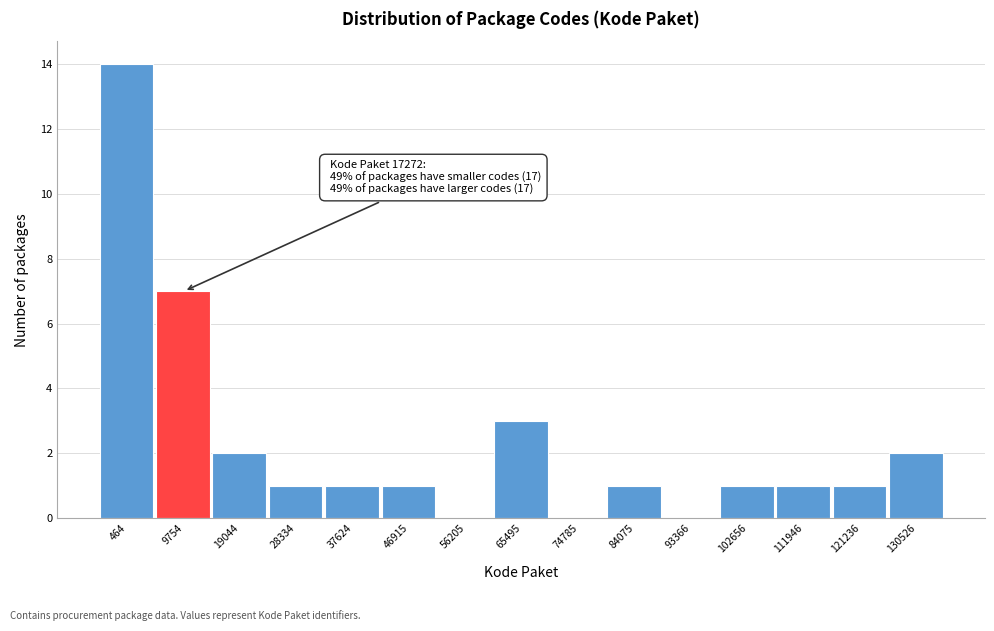

Reading left to right, list all the values displayed in this chart.

464=14	9754=7	19044=2	28334=1	37624=1	46915=1	56205=0	65495=3	74785=0	84075=1	93366=0	102656=1	111946=1	121236=1	130526=2